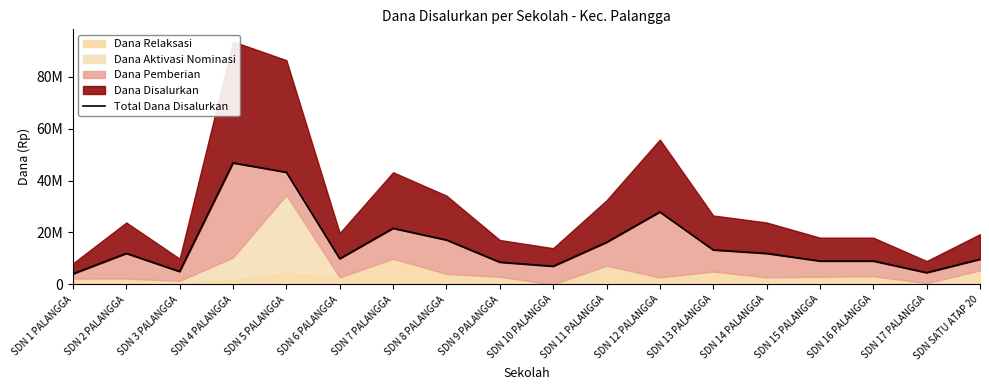

Reading left to right, transcribe all the data shown in this chart.

4050000	11925000	4950000	46800000	43200000	9900000	21600000	17100000	8550000	6975000	16200000	27900000	13275000	11925000	9000000	9000000	4500000	9675000